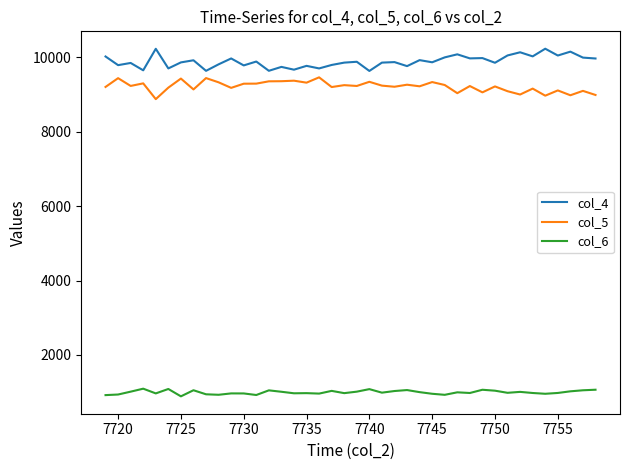

True or false: col_6 and col_5 cross at least once.

False